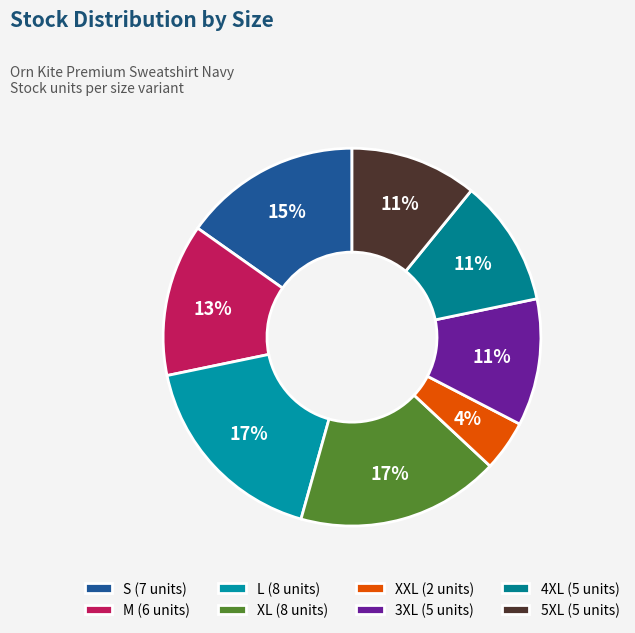

Rank the categories by value from lowest to highest.

XXL, 3XL, 4XL, 5XL, M, S, L, XL